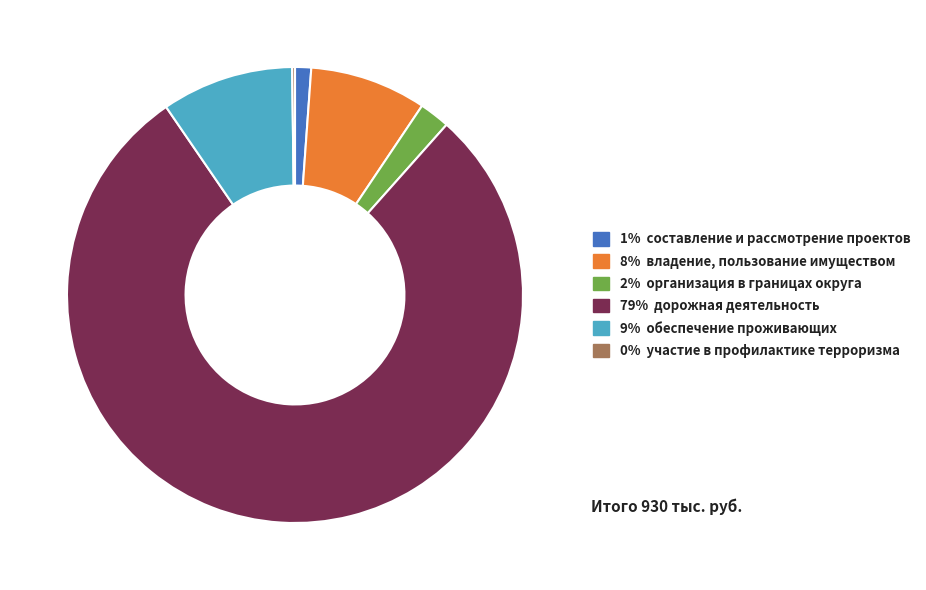

Is there any slice that represents more than half of the pie?

Yes